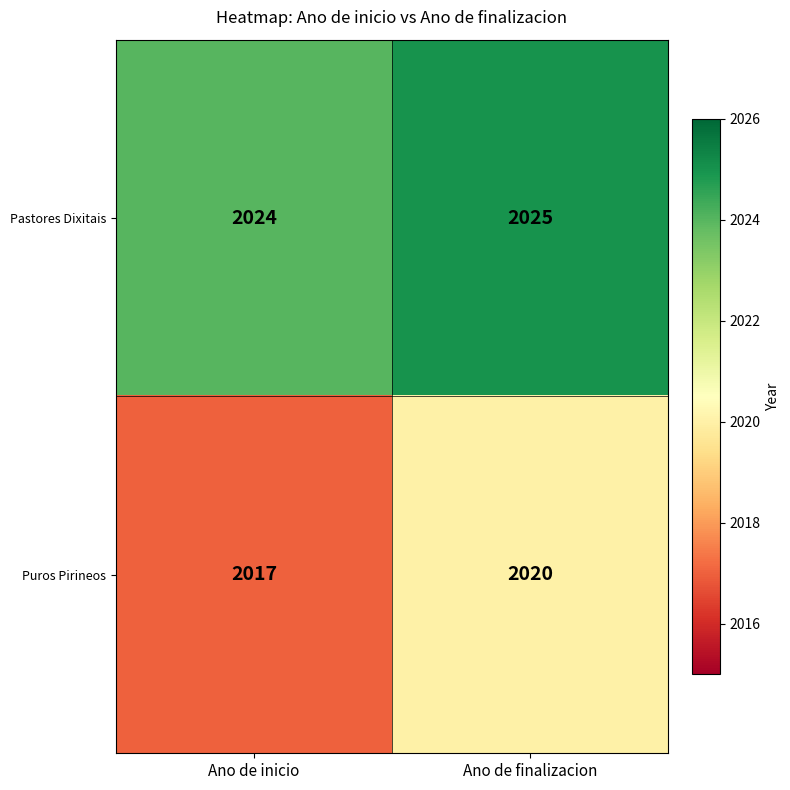

What value does the Puros Pirineos series have at Ano de finalizacion?

2020